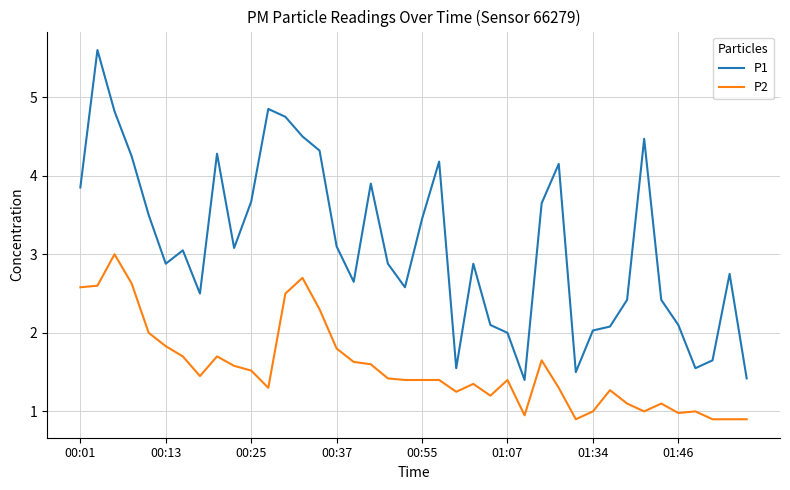

How many distinct data groups are displayed?

2